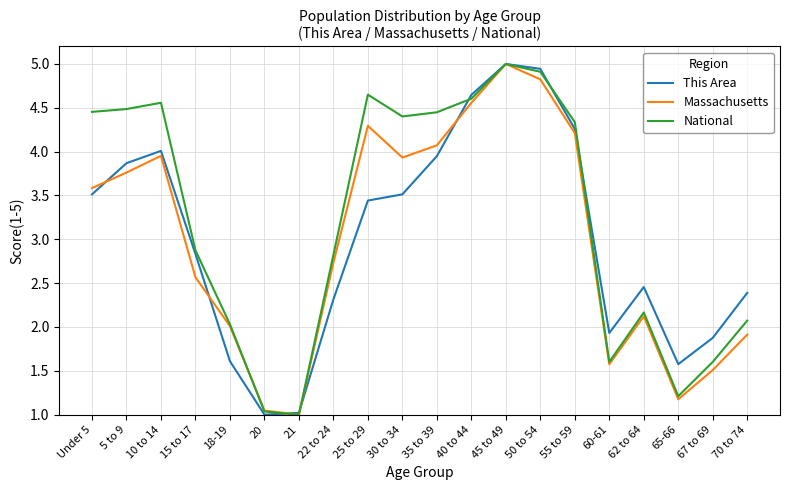

The Massachusetts series shows 0.7 at 60-61. True or false?

False